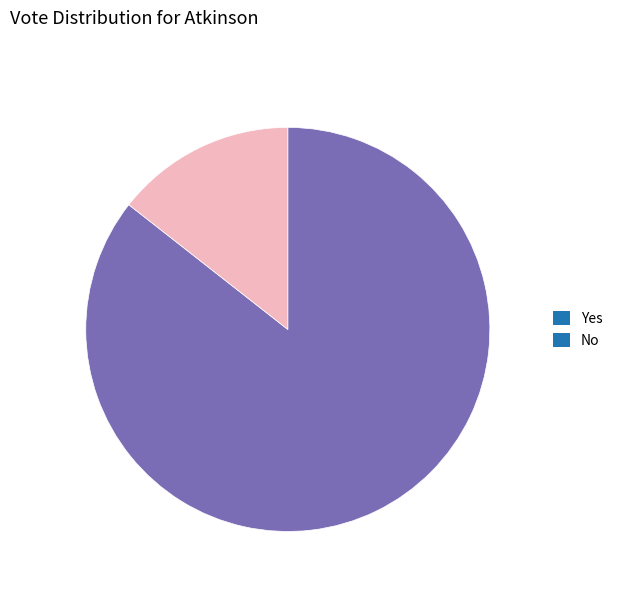

Is it true that No is 29% of the pie?

False